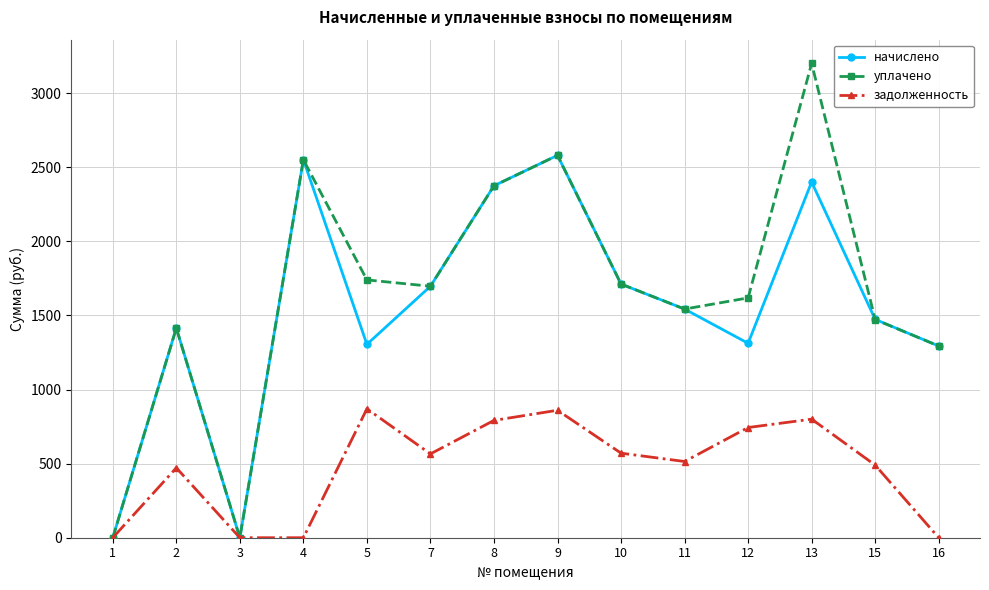

Which series has the largest range (max minus min)?

уплачено